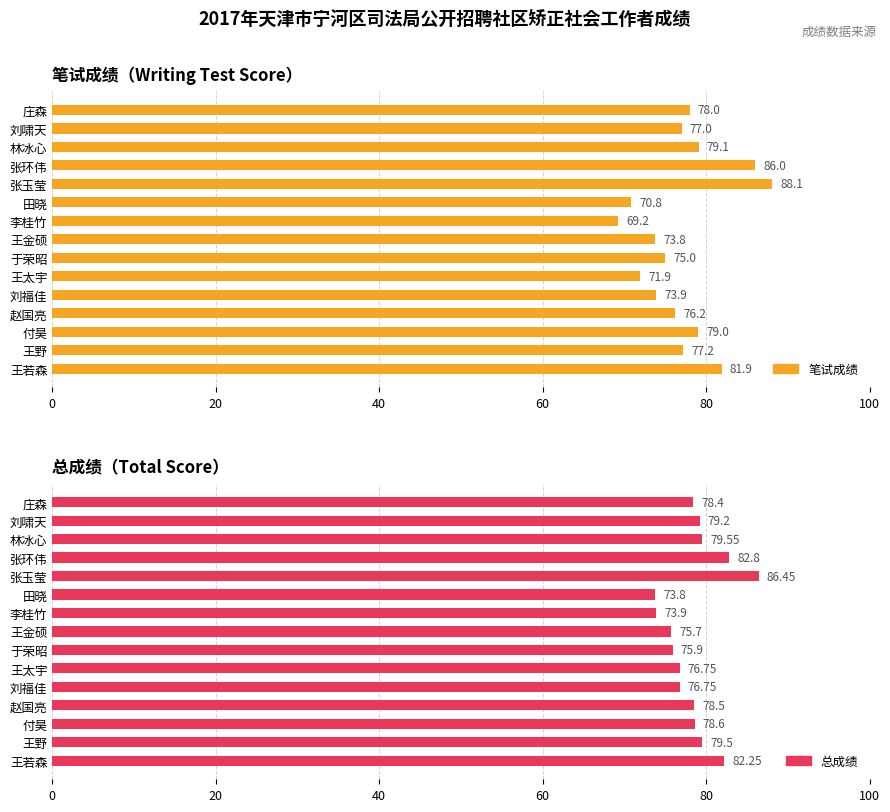

How many data points in 笔试成绩 are above 77?

7